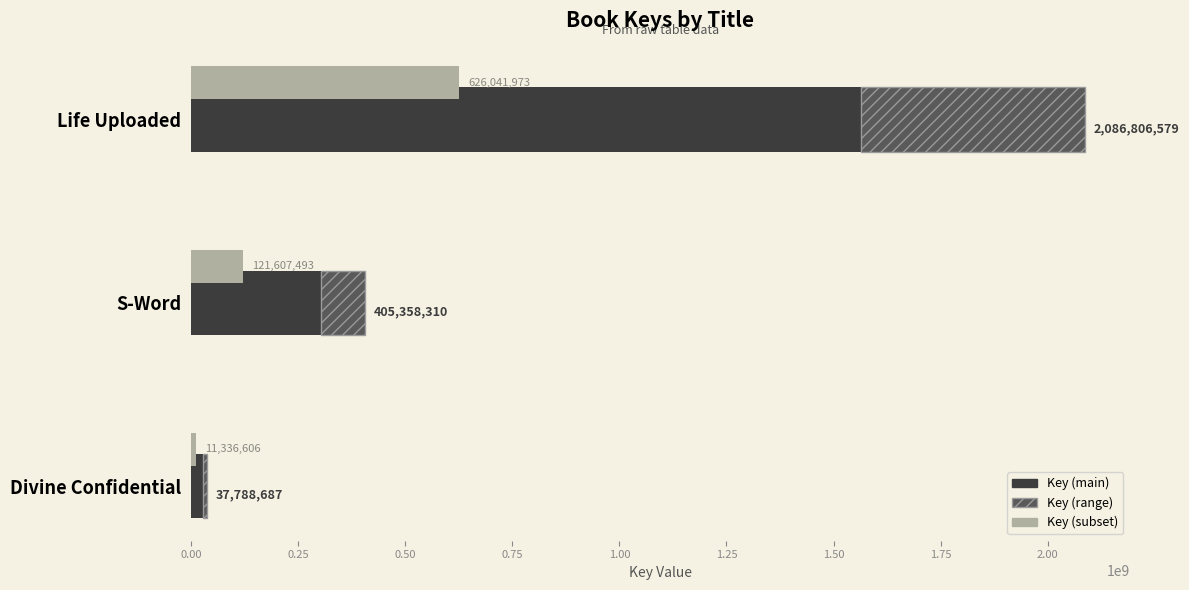

Reading left to right, extract all data points from this chart.

Key (main): 1565104934.2	304018732.5	28341515.2
Key (range): 521701644.8	101339577.5	9447171.8
Key (subset): 626041973.7	121607493.0	11336606.1